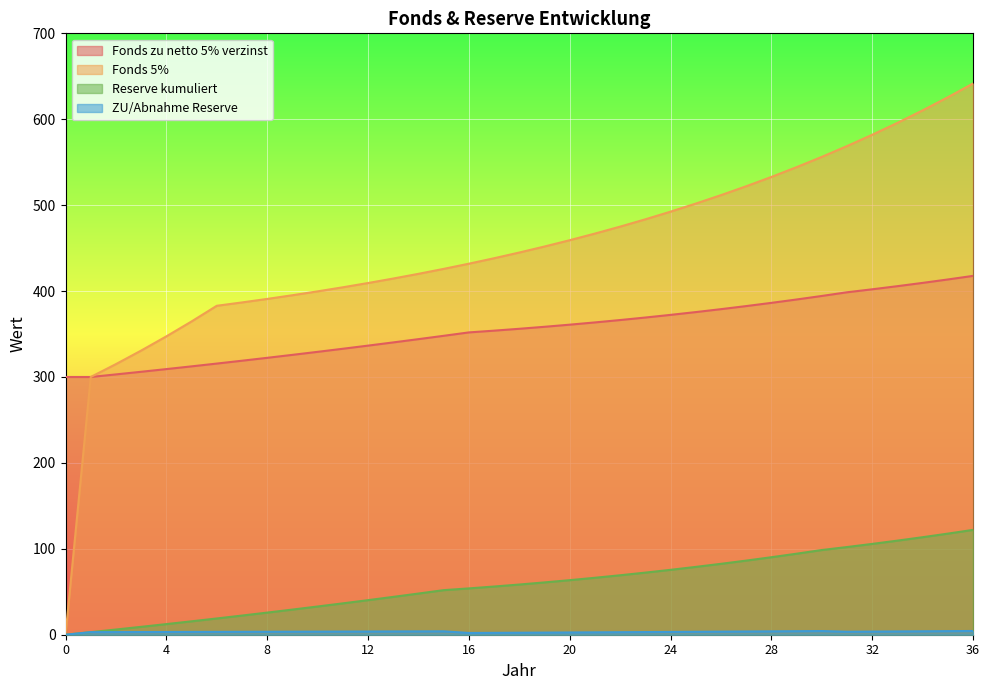

True or false: Reserve kumuliert and Fonds zu netto 5% verzinst cross at least once.

False